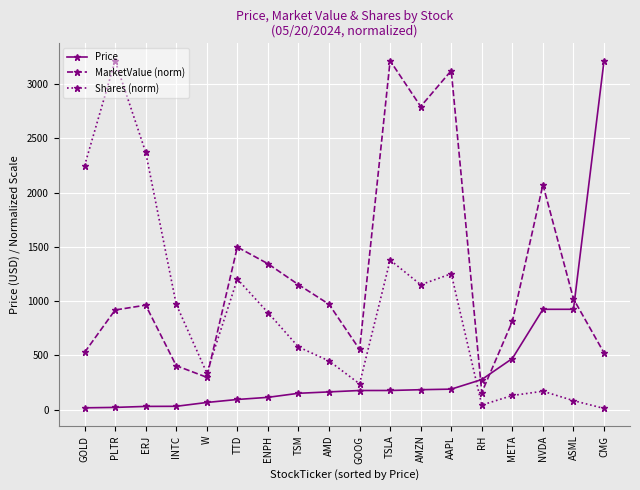

What are all the series names shown in the legend?

Price, MarketValue (norm), Shares (norm)